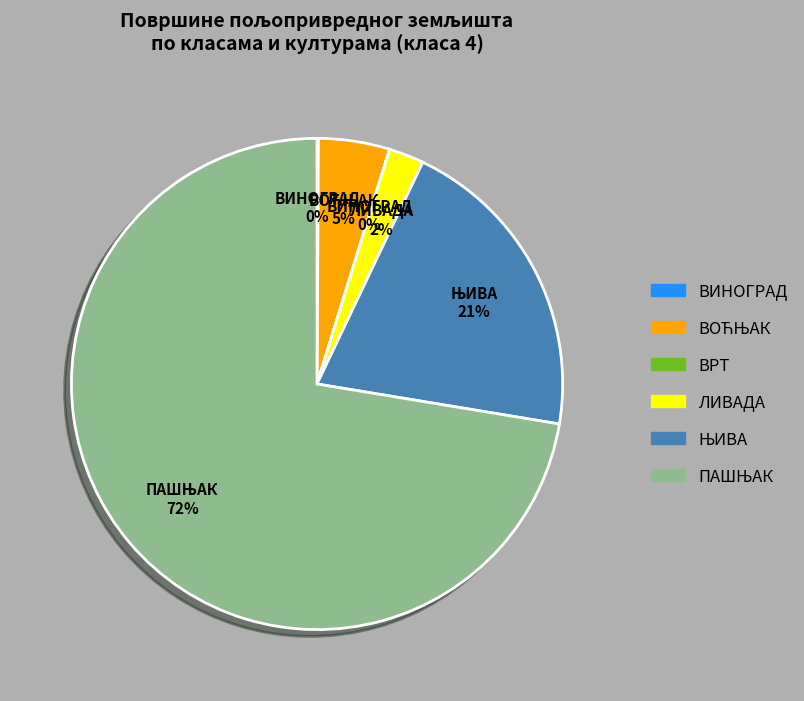

To the nearest percent, what is the difference between the largest and smallest slice percentages?

72%